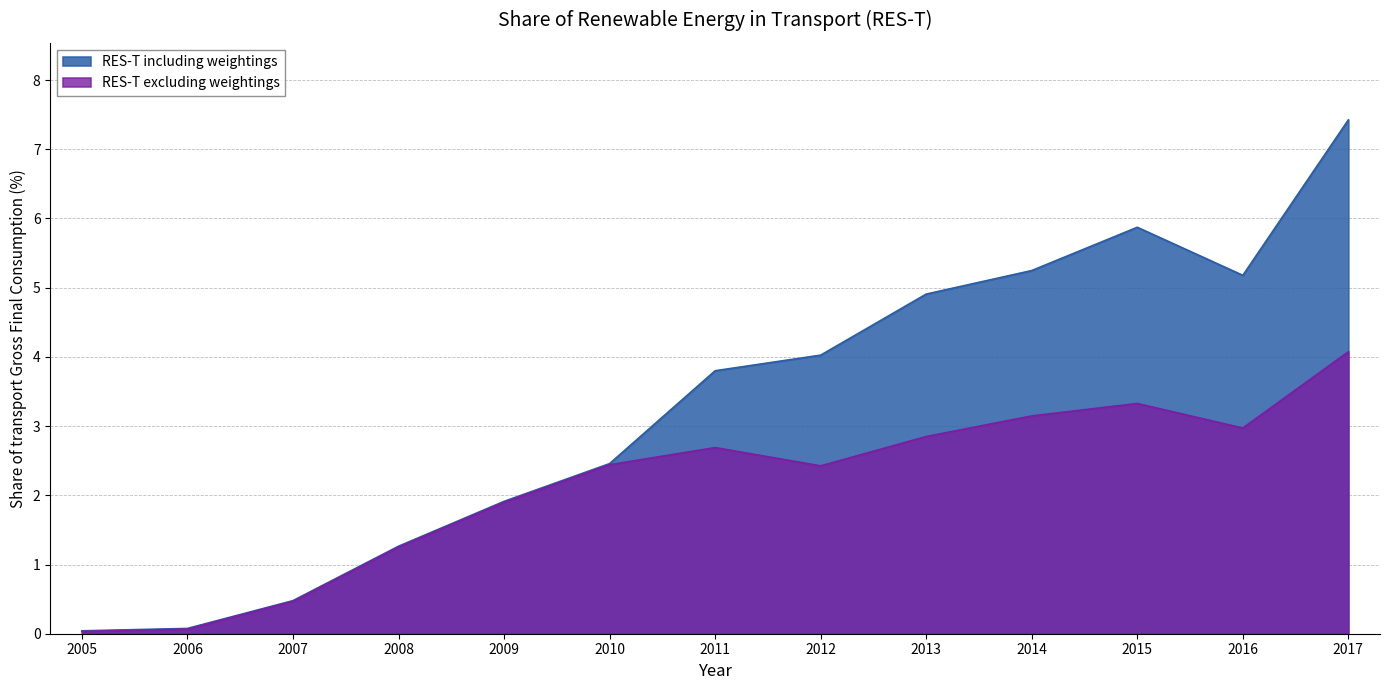

How many data points does each series have?

13